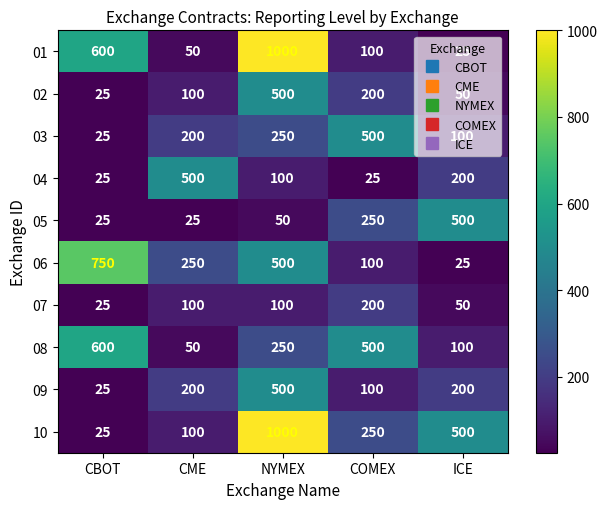

The value of 08 at COMEX is 500. True or false?

True